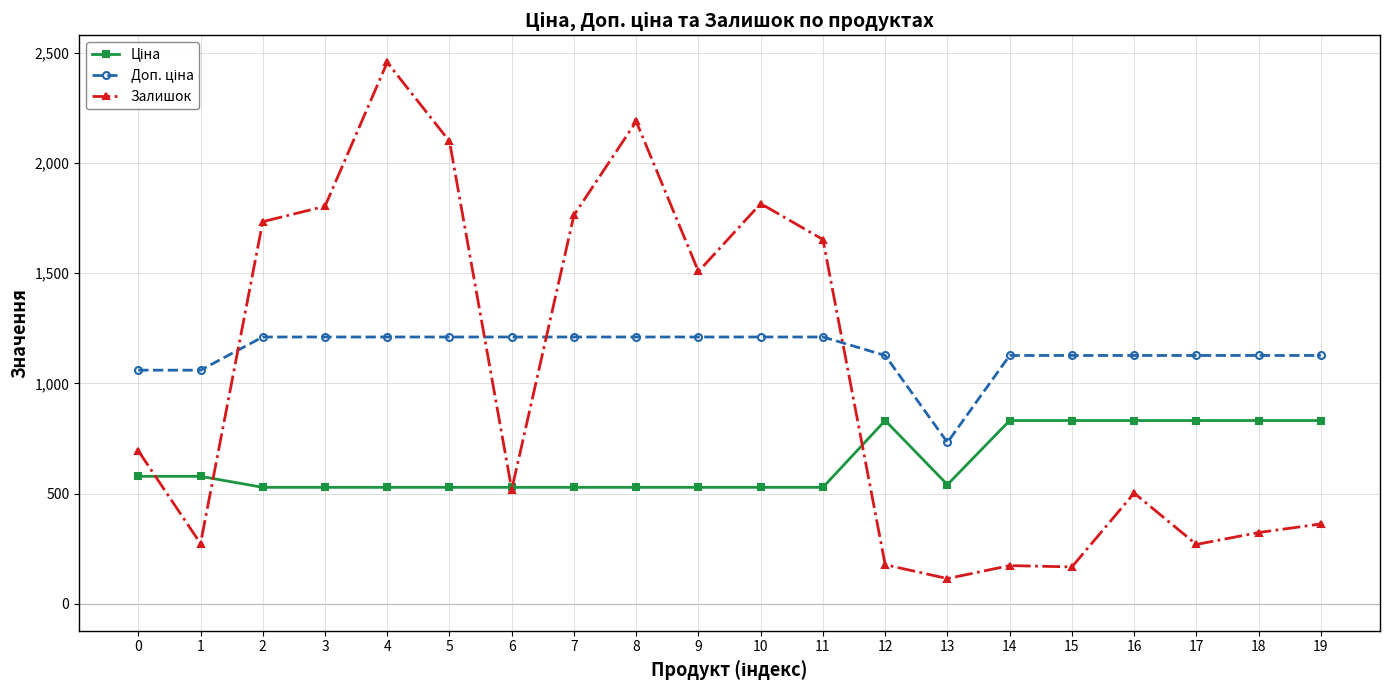

Count the number of data series in this chart.

3